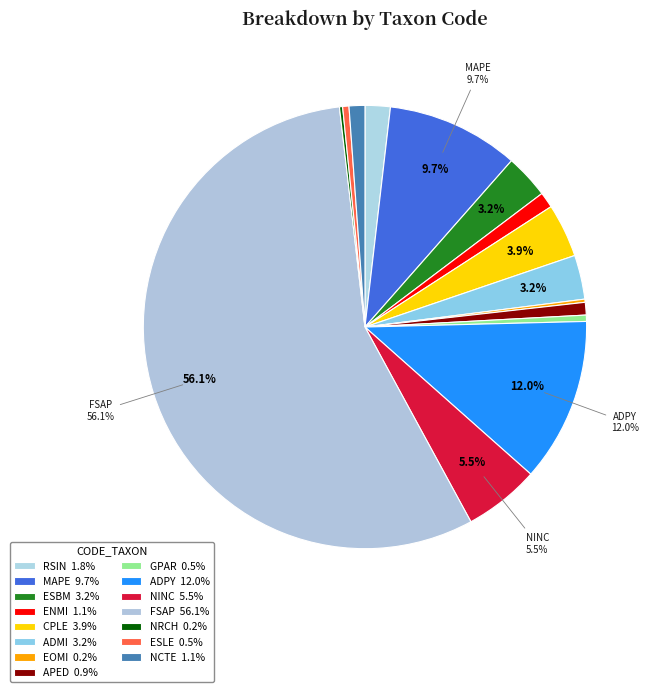

What percentage is the MAPE slice, to the nearest percent?

10%